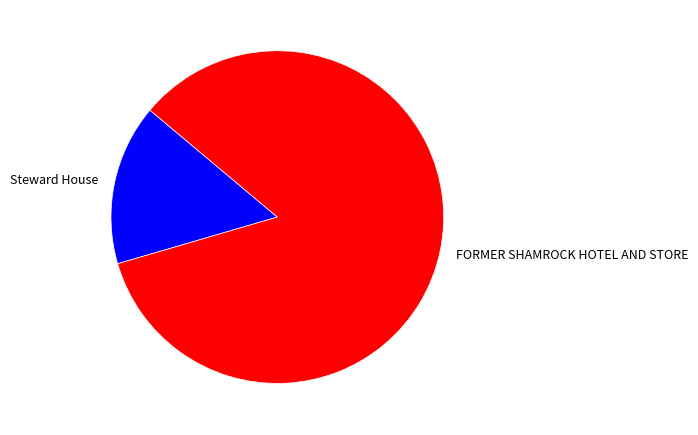

Between FORMER SHAMROCK HOTEL AND STORE and Steward House, which is larger?

FORMER SHAMROCK HOTEL AND STORE